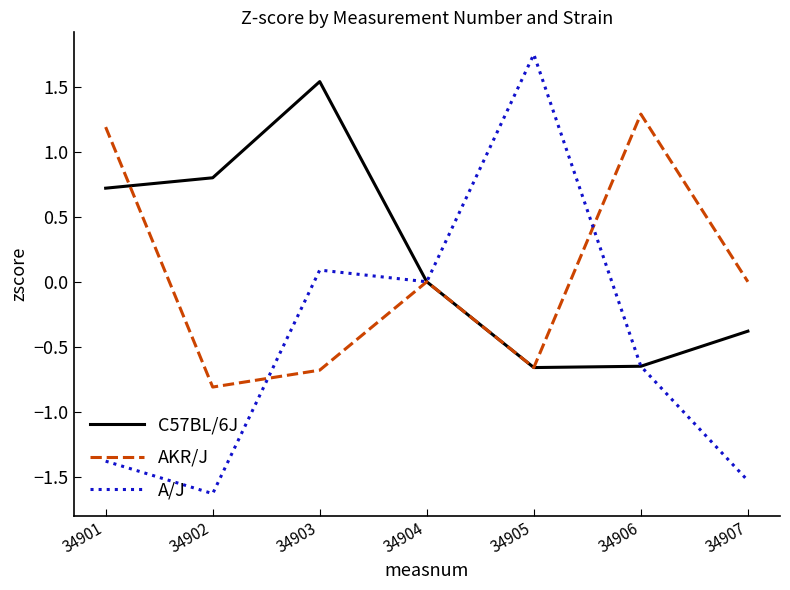

At which category is the sum across all series the highest?

34903